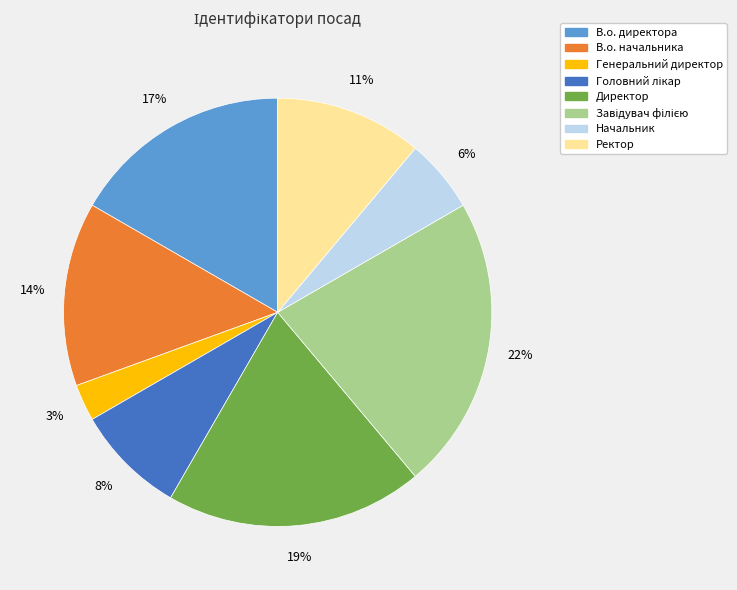

True or false: Генеральний директор accounts for 3% of the total.

True